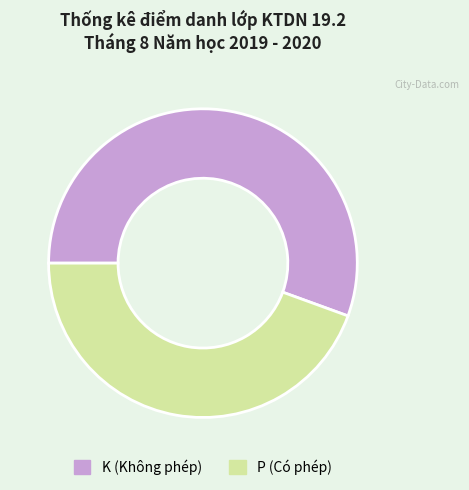

How many segments does this pie chart have?

2